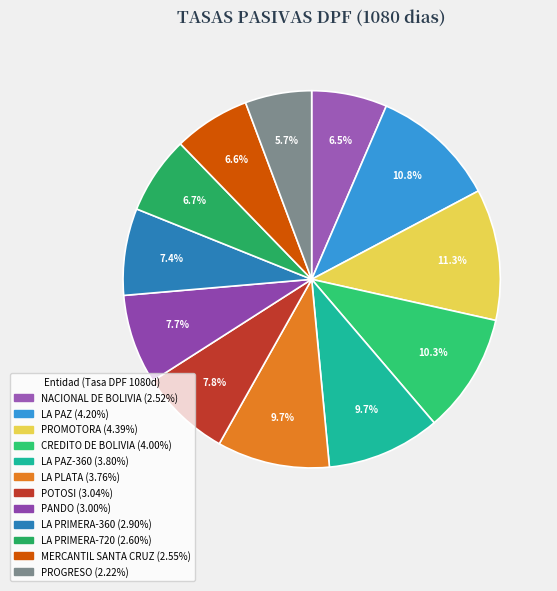

What is the smallest slice in the pie chart?

PROGRESO